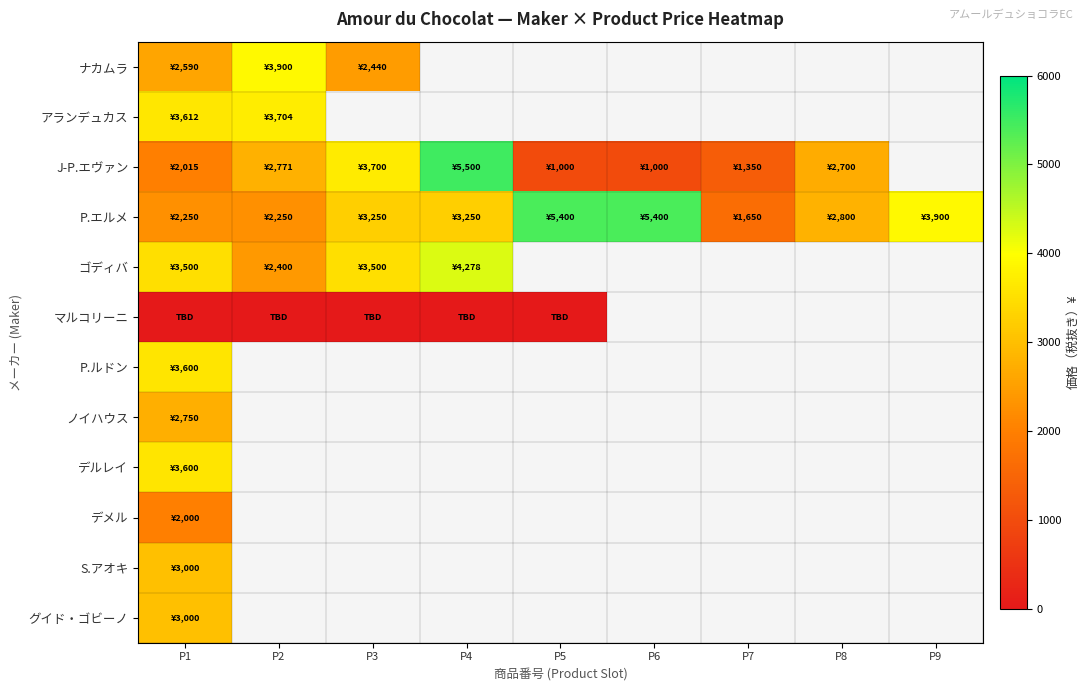

Which series has the widest spread of values?

J-P.エヴァン